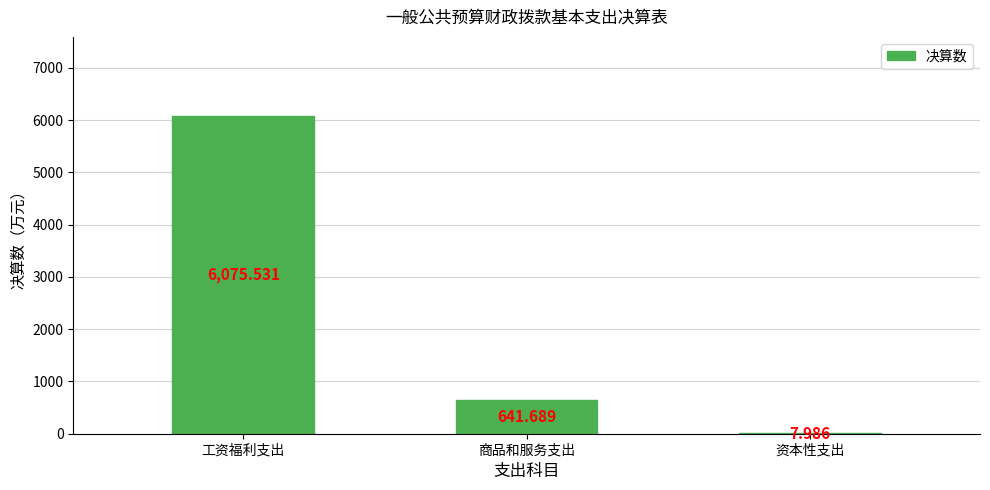

How many values exceed 641?

2